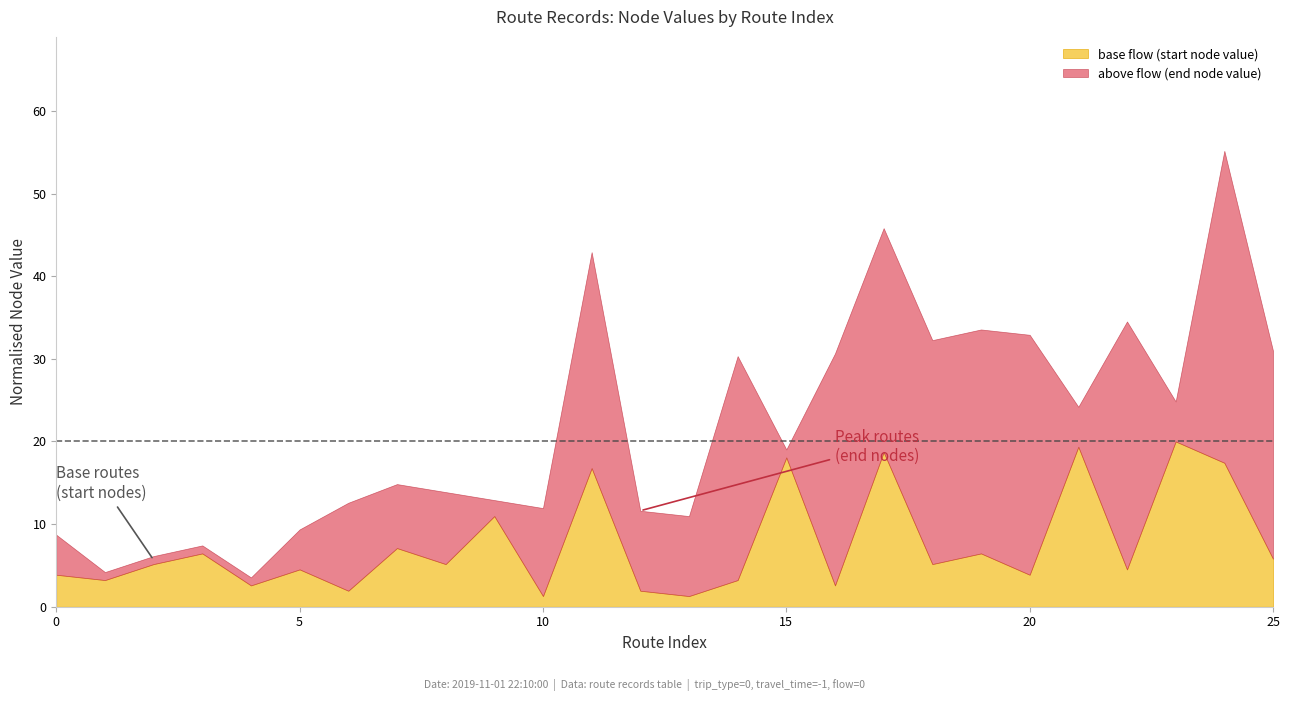

What are all the series names shown in the legend?

base flow (start node value), above flow (end node value)